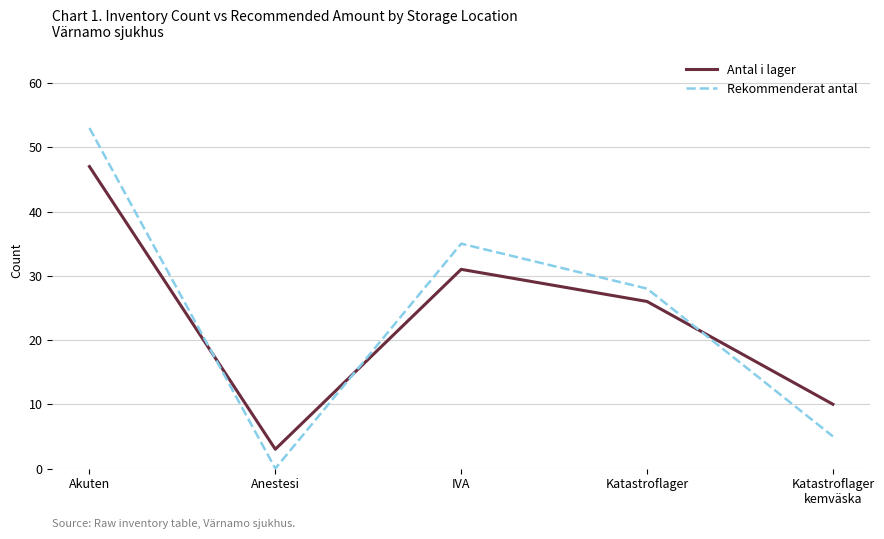

Reading left to right, what are all the values shown in this chart?

Antal i lager: Akuten=47	Anestesi=3	IVA=31	Katastroflager=26	Katastroflager
kemväska=10
Rekommenderat antal: Akuten=53	Anestesi=0	IVA=35	Katastroflager=28	Katastroflager
kemväska=5